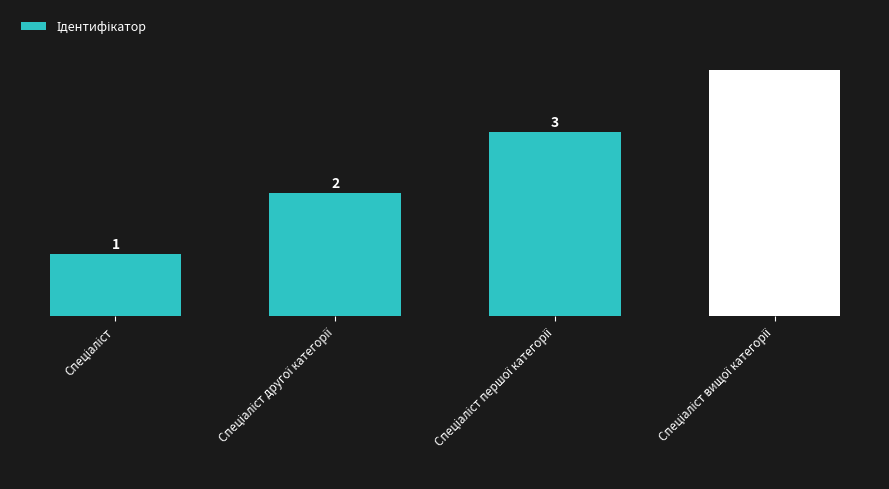

Count the values in the range 2 to 4.

3